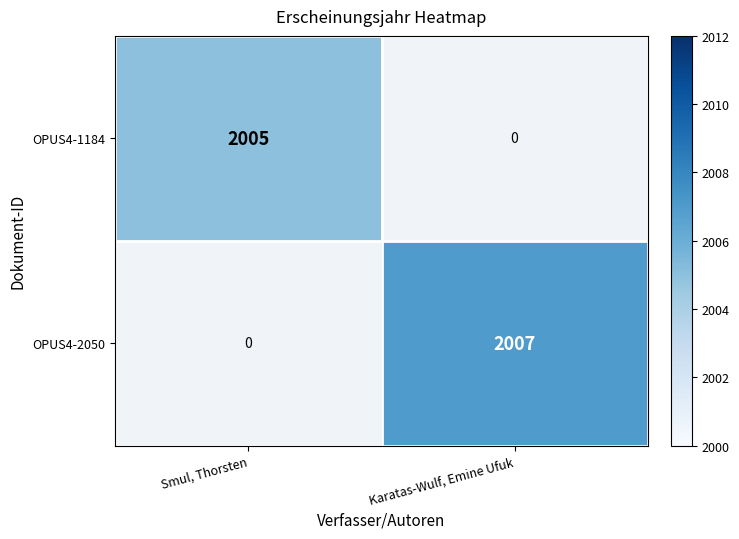

Is it true that OPUS4-1184 equals 2005 at Smul, Thorsten?

True